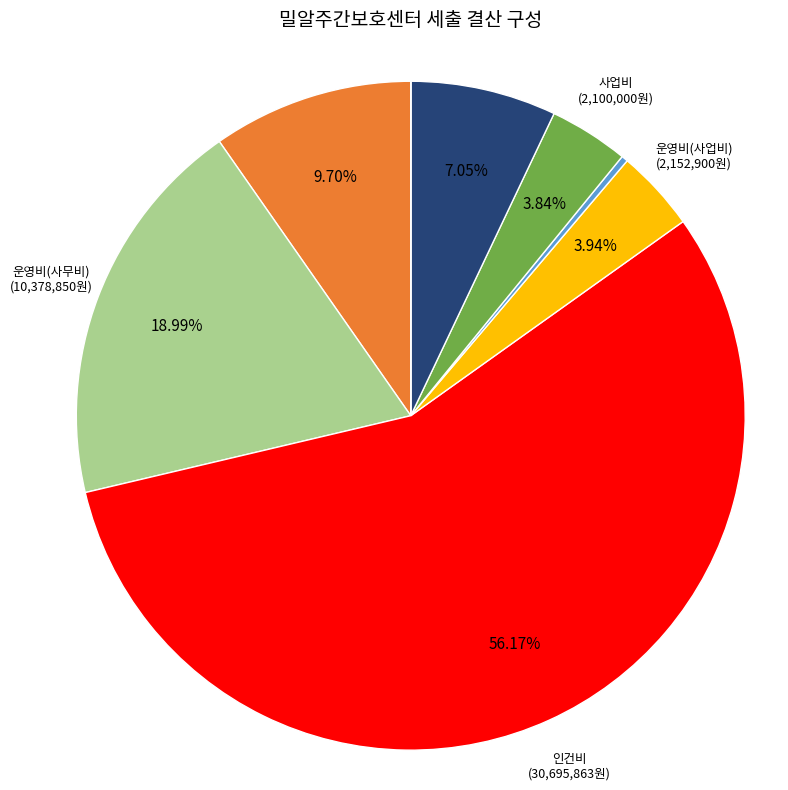

Is there any slice that represents more than half of the pie?

Yes